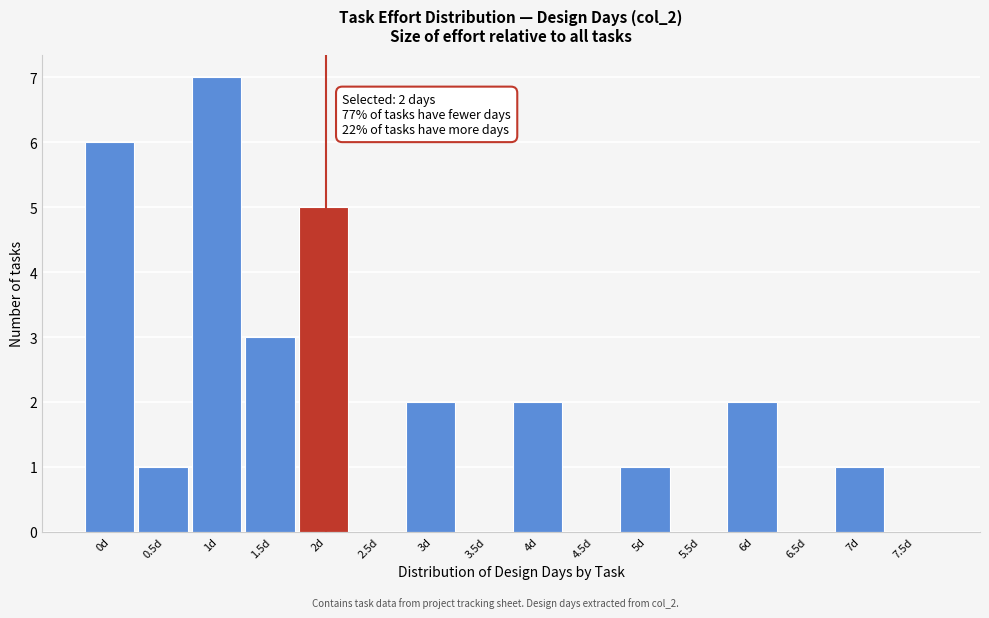

Reading right to left, what are all the values shown in this chart?

7.5d=0	7d=1	6.5d=0	6d=2	5.5d=0	5d=1	4.5d=0	4d=2	3.5d=0	3d=2	2.5d=0	2d=5	1.5d=3	1d=7	0.5d=1	0d=6